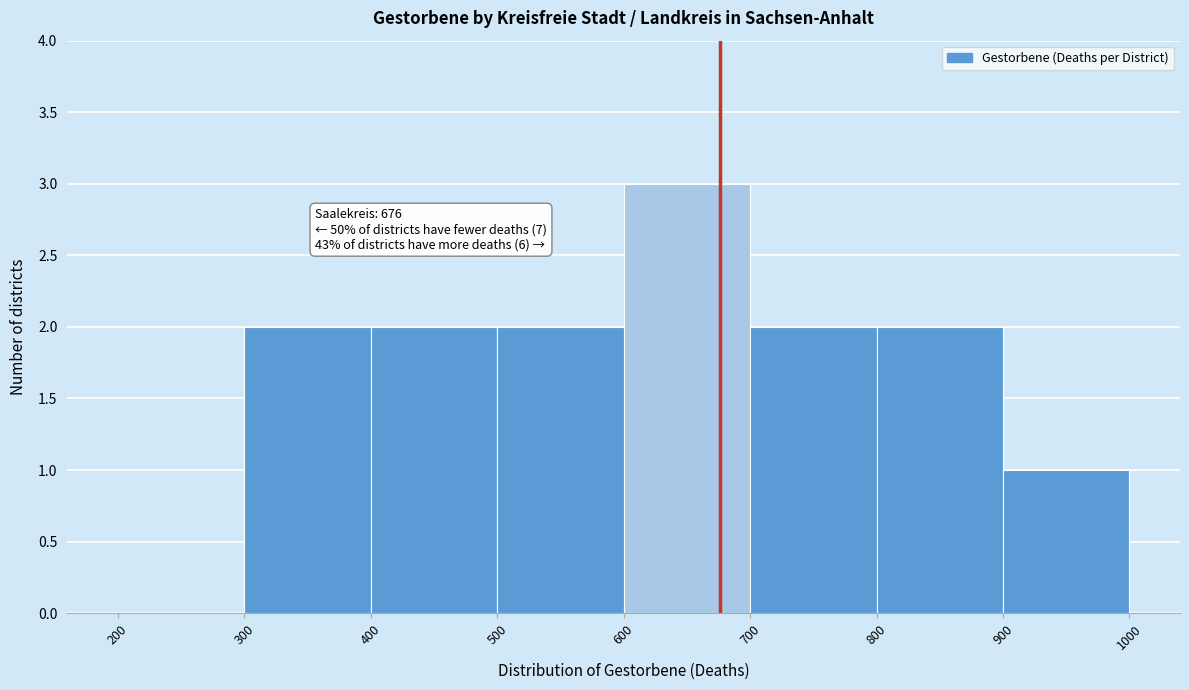

Which range on the x-axis has the tallest bar?

600 to 700